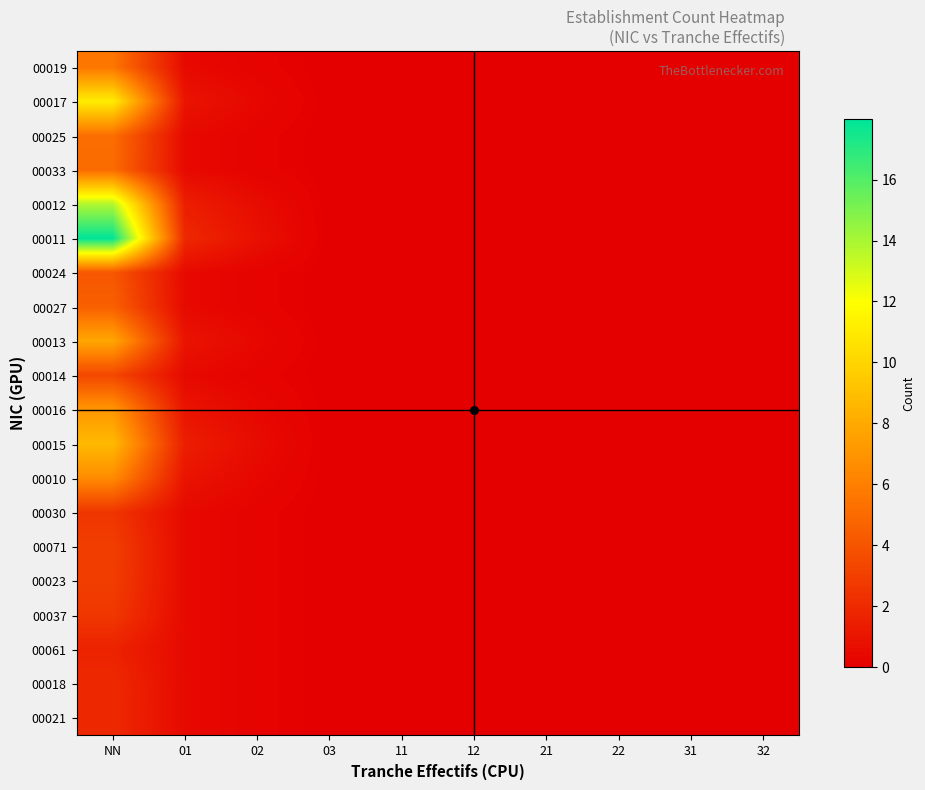

How many series are shown in this chart?

20